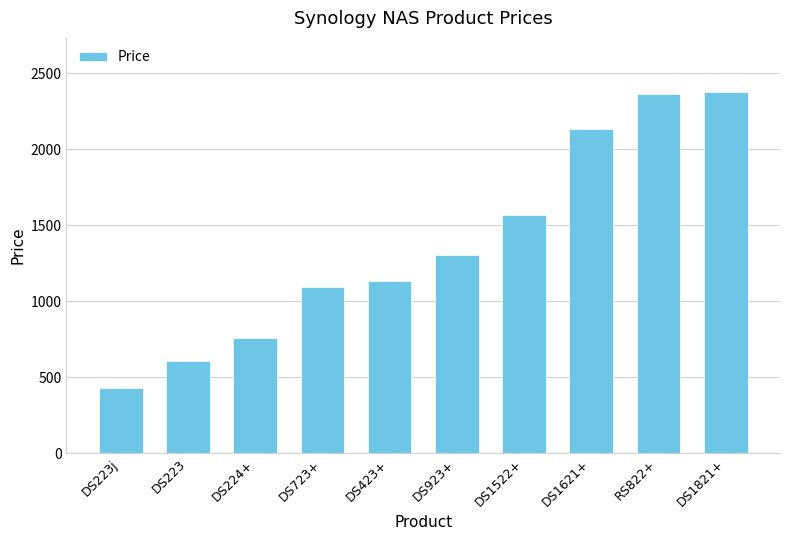

At which category does the chart reach its minimum across all series?

DS223j